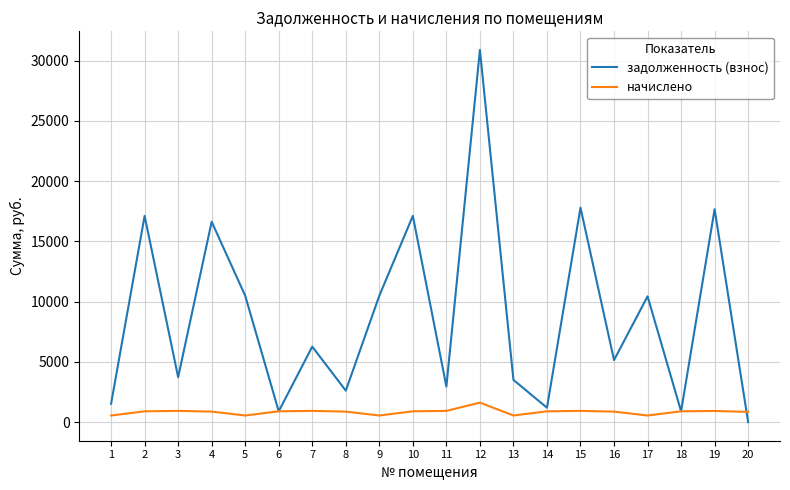

List the series in order of their overall mean, highest first.

задолженность (взнос), начислено